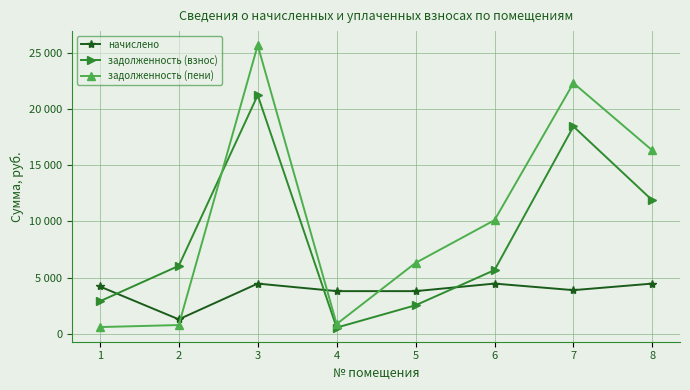

Reading right to left, transcribe all the data shown in this chart.

начислено: 4456.7	3871.4	4456.7	3783.0	3783.0	4456.7	1265.5	4198.1
задолженность (взнос): 11884.4	18483.4	5660.7	2522.0	528.0	21277.1	6042.0	2877.5
задолженность (пени): 16341.1	22354.8	10117.4	6305.0	846.0	25733.8	756.3	575.6